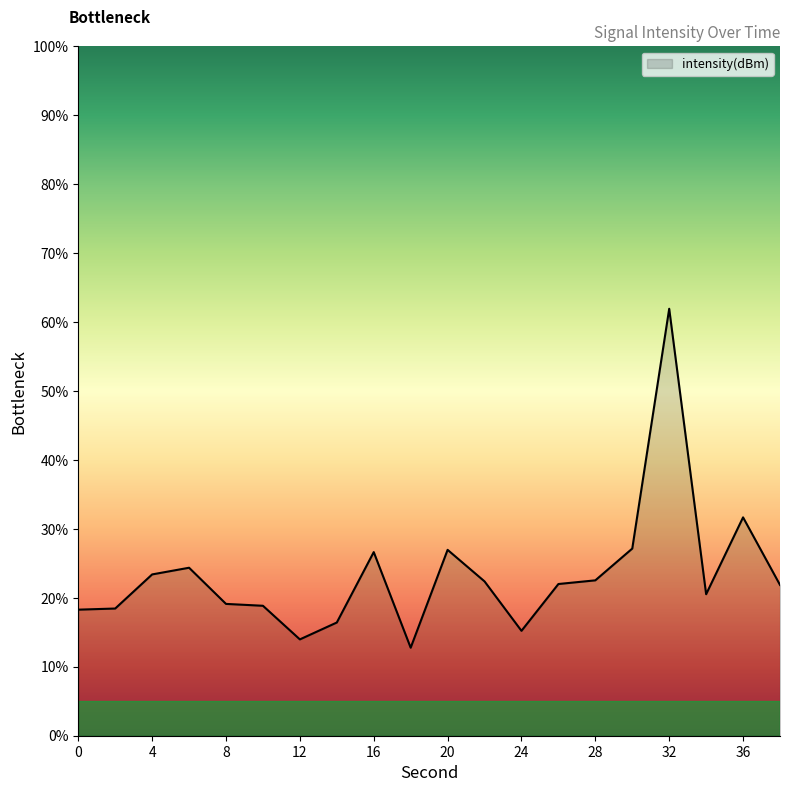

What is the sum of all values?

464.6